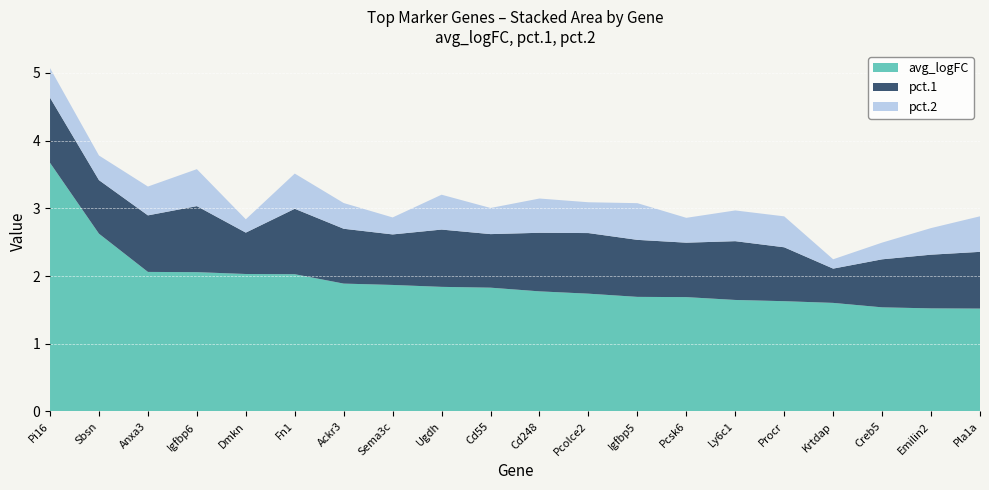

Reading left to right, what are all the values shown in this chart?

avg_logFC: Pi16=3.7	Sbsn=2.6	Anxa3=2.1	Igfbp6=2.1	Dmkn=2.0	Fn1=2.0	Ackr3=1.9	Sema3c=1.9	Ugdh=1.8	Cd55=1.8	Cd248=1.8	Pcolce2=1.7	Igfbp5=1.7	Pcsk6=1.7	Ly6c1=1.6	Procr=1.6	Krtdap=1.6	Creb5=1.5	Emilin2=1.5	Pla1a=1.5
pct.1: Pi16=1.0	Sbsn=0.8	Anxa3=0.8	Igfbp6=1.0	Dmkn=0.6	Fn1=1.0	Ackr3=0.8	Sema3c=0.7	Ugdh=0.8	Cd55=0.8	Cd248=0.9	Pcolce2=0.9	Igfbp5=0.8	Pcsk6=0.8	Ly6c1=0.9	Procr=0.8	Krtdap=0.5	Creb5=0.7	Emilin2=0.8	Pla1a=0.8
pct.2: Pi16=0.4	Sbsn=0.4	Anxa3=0.4	Igfbp6=0.5	Dmkn=0.2	Fn1=0.5	Ackr3=0.4	Sema3c=0.3	Ugdh=0.5	Cd55=0.4	Cd248=0.5	Pcolce2=0.5	Igfbp5=0.5	Pcsk6=0.4	Ly6c1=0.5	Procr=0.5	Krtdap=0.1	Creb5=0.2	Emilin2=0.4	Pla1a=0.5